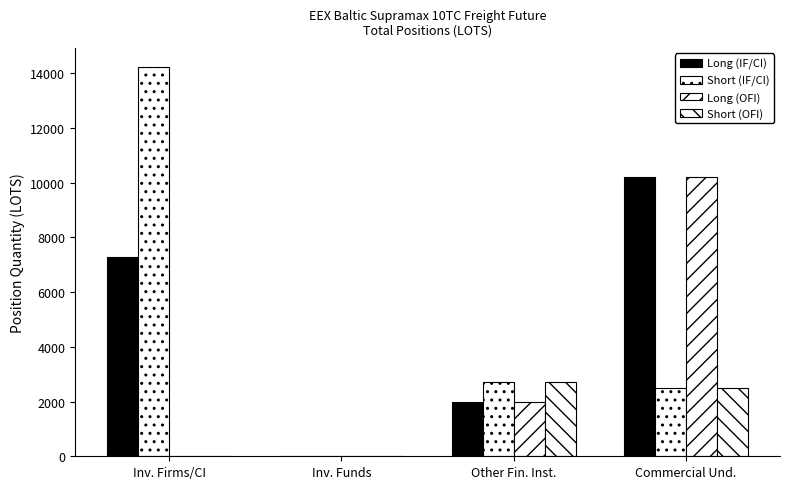

At which category does the chart reach its minimum across all series?

Inv. Funds